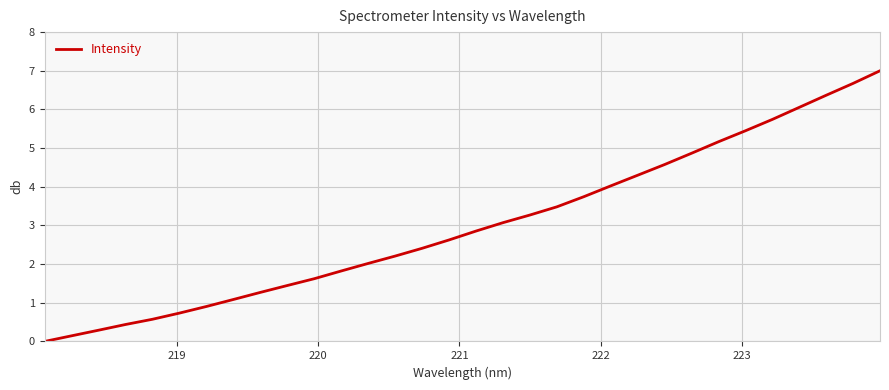

What is the greatest value displayed?

7.0